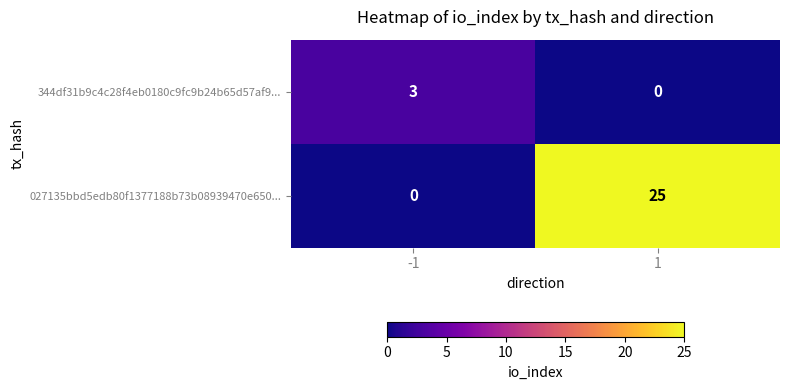

The 344df31b9c4c28f4eb0180c9fc9b24b65d57af9... series shows 0 at 1. True or false?

True